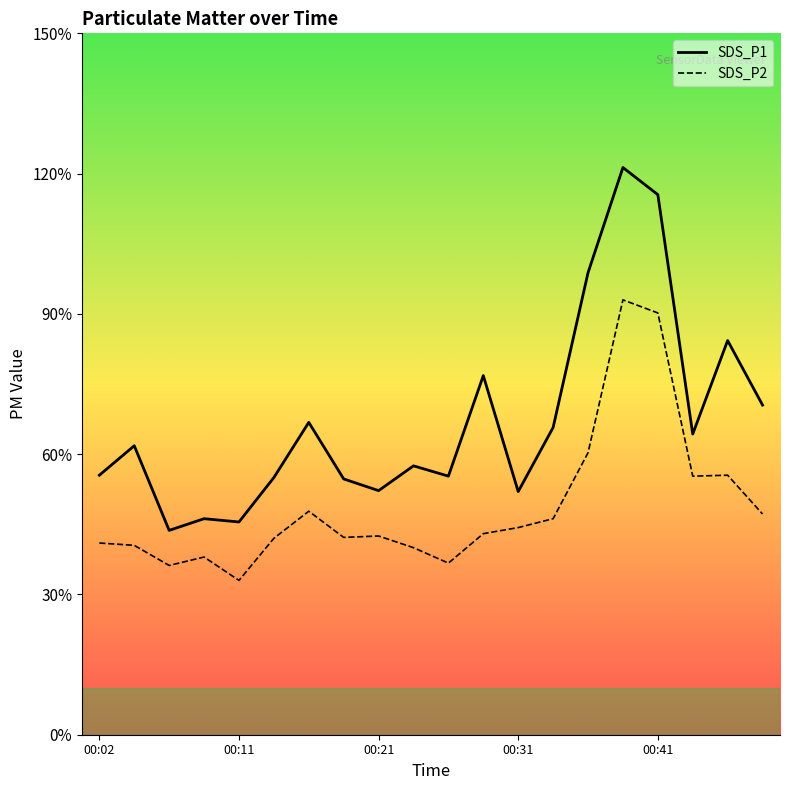

How many categories are shown in the chart?

20